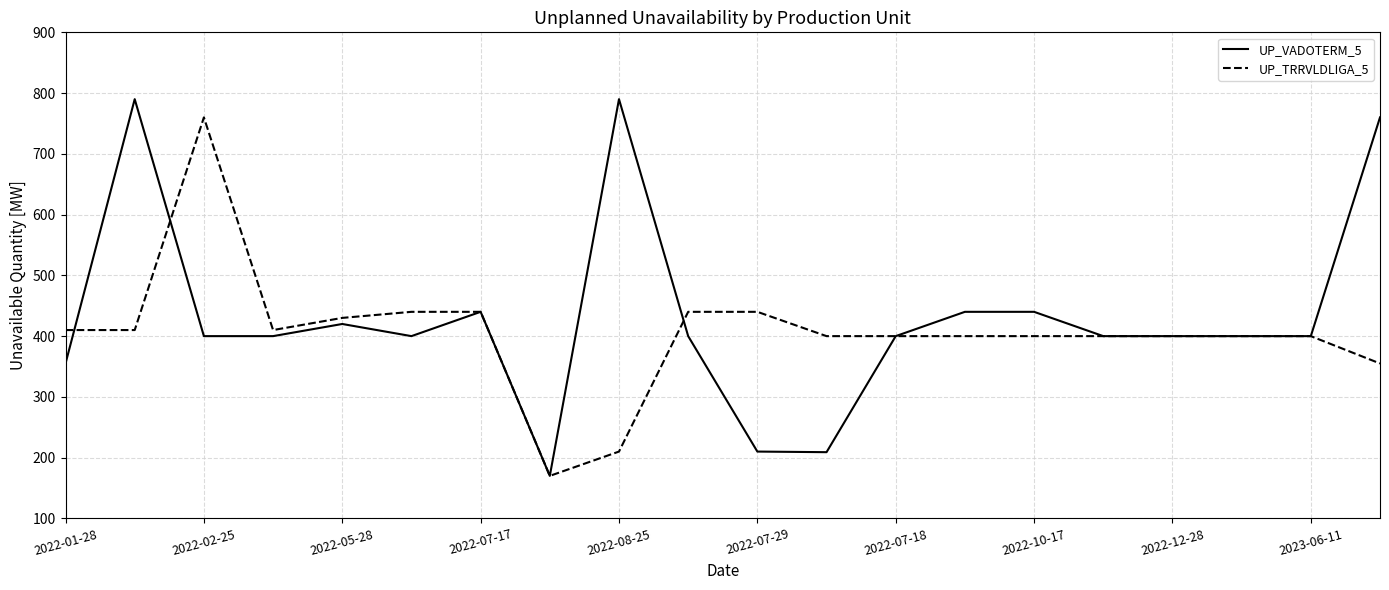

True or false: UP_VADOTERM_5 has more than 0 points higher than both neighbors.

True